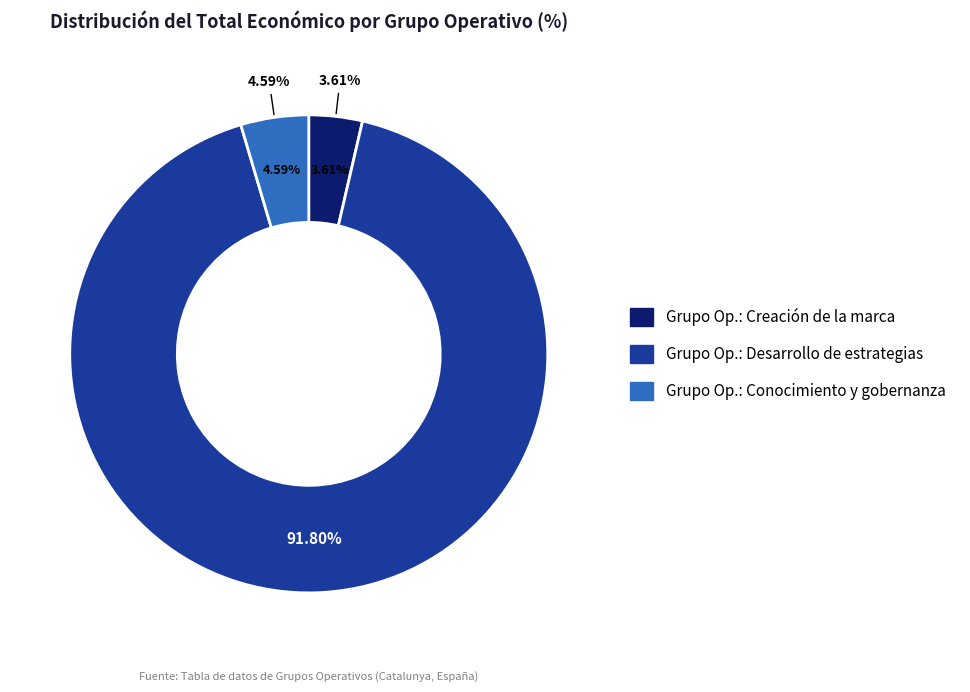

To the nearest percent, what portion does Grupo Operativo: Creación de la marca represent?

4%